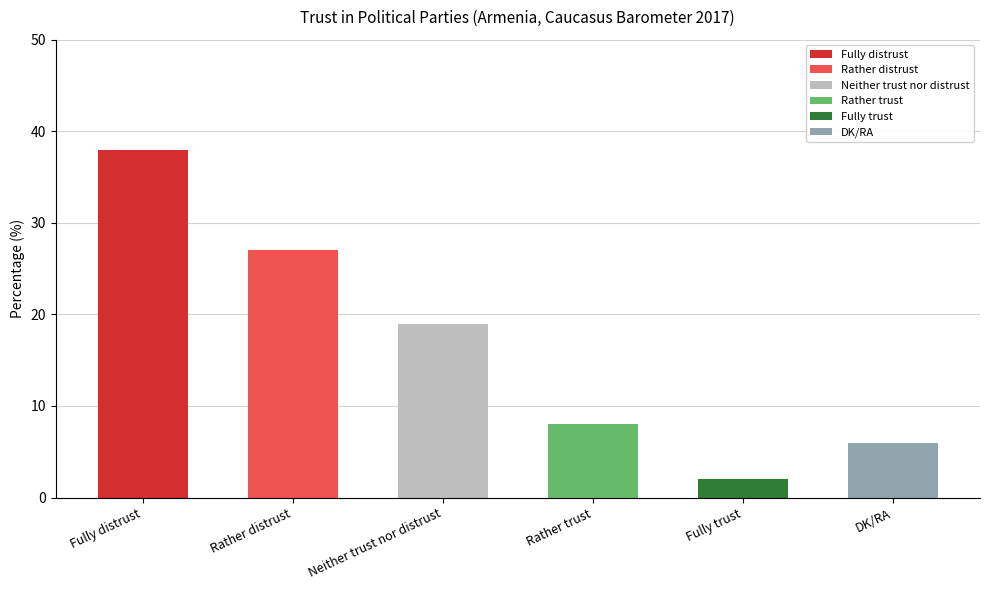

True or false: the data shows 12 at Rather trust.

False